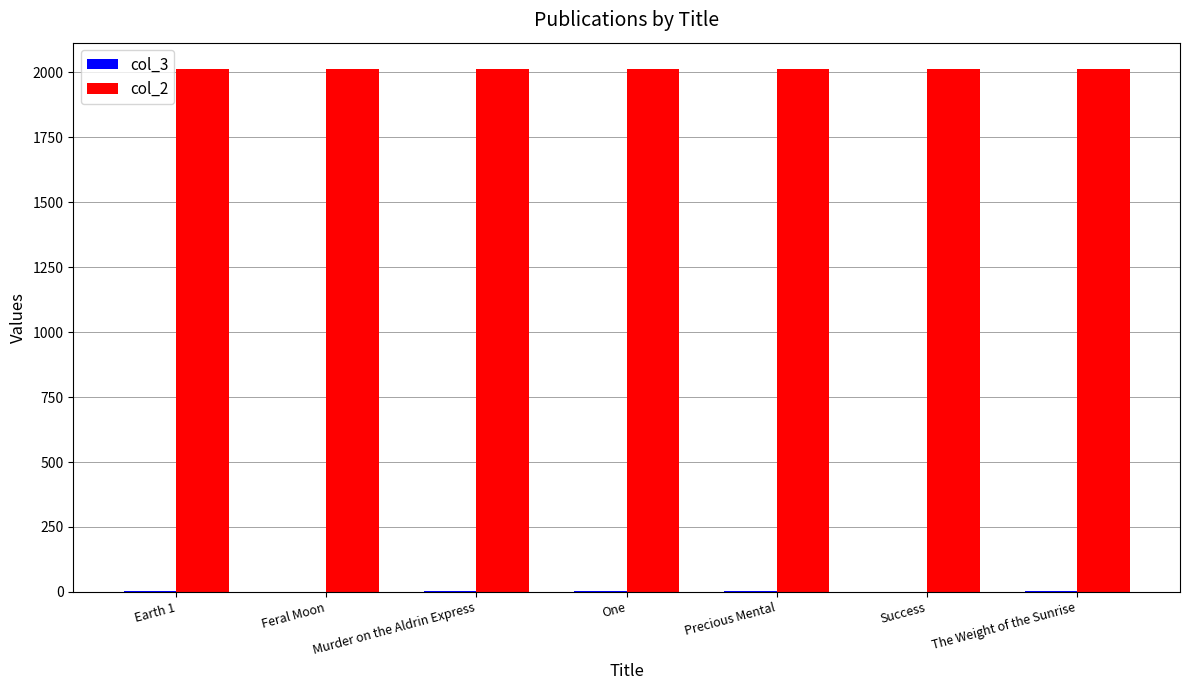

What is the greatest value displayed?

2013